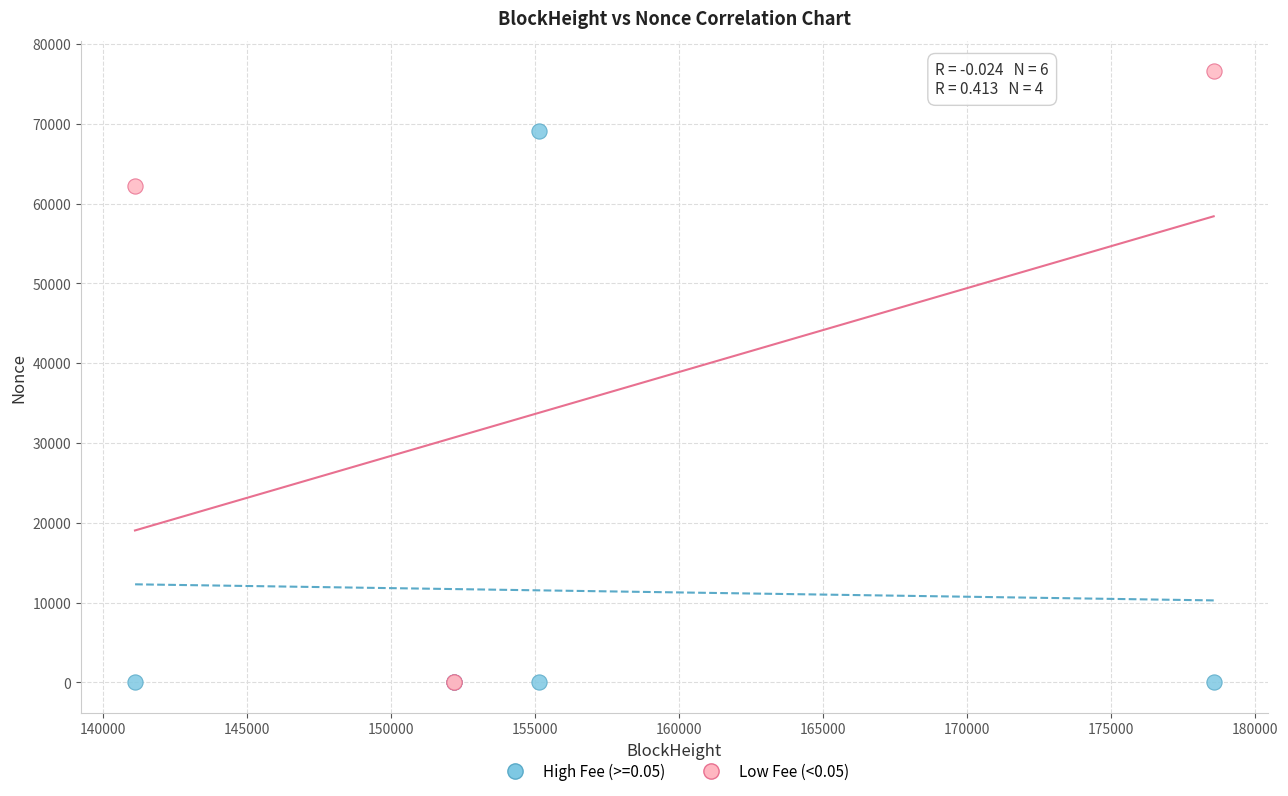

Which series has the widest spread of Y values?

Low Fee (<0.05)